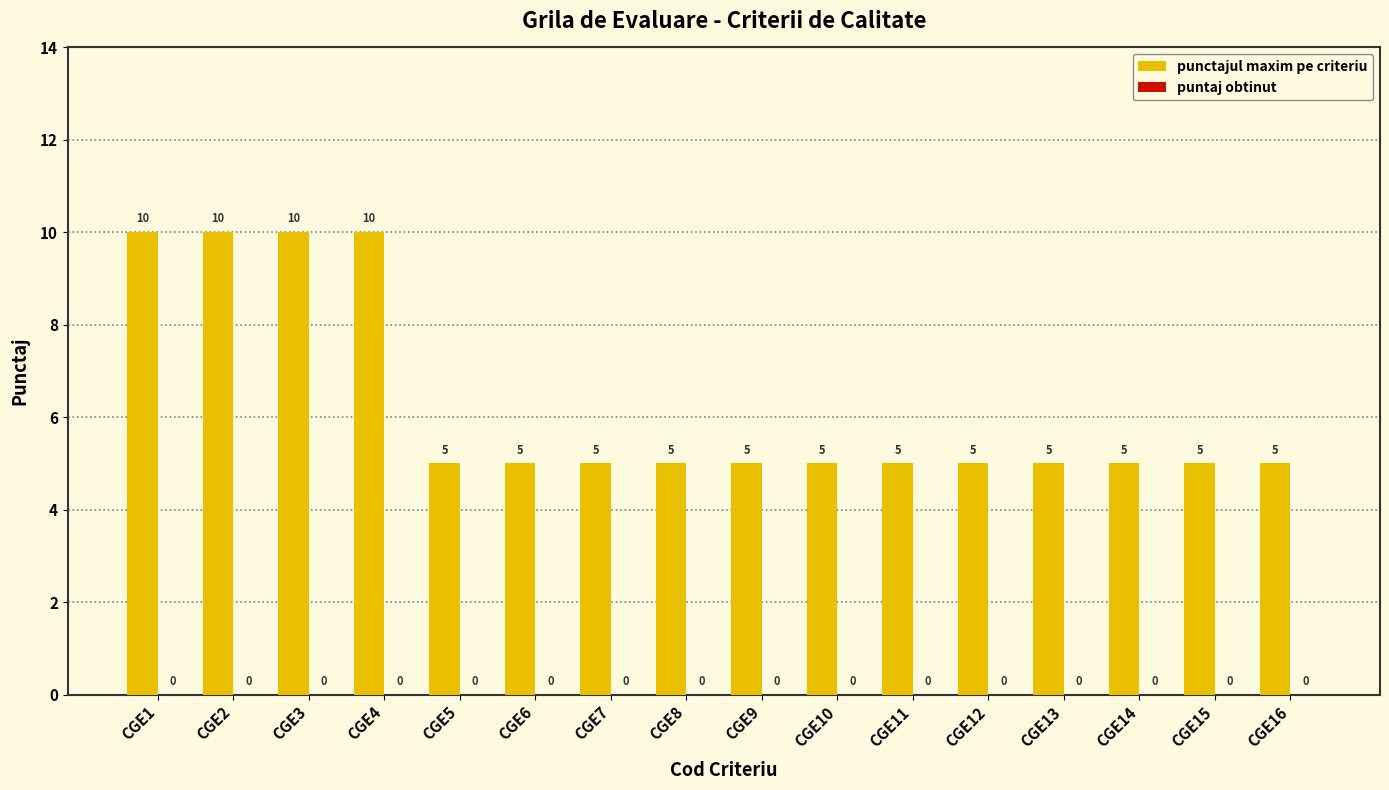

Count the values in the range 5 to 10.

16